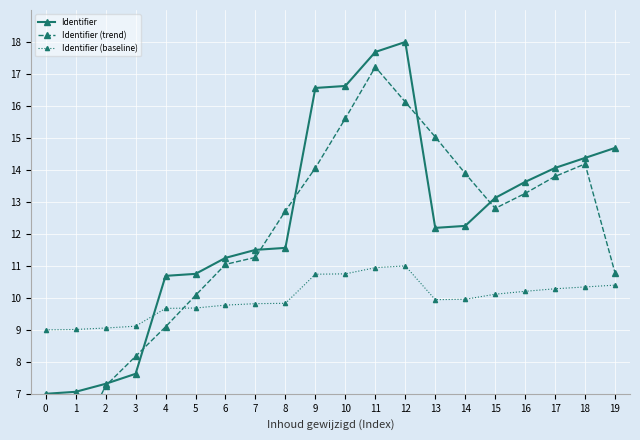

What is the difference between the highest and lowest values at 14?

3.9